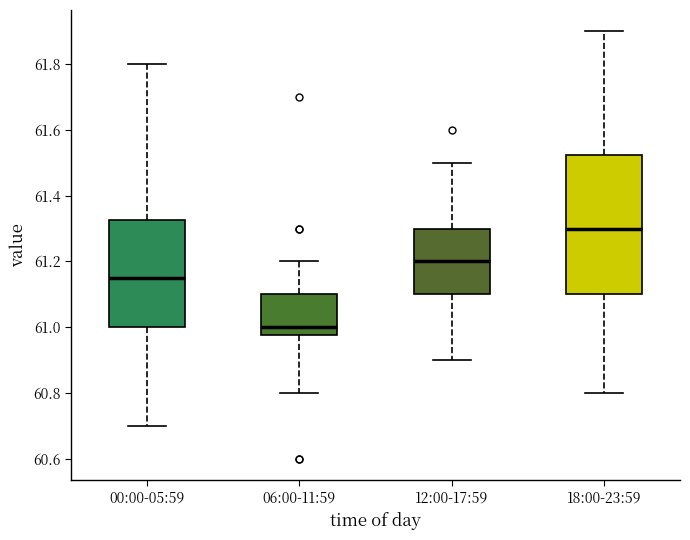

Which box is the tallest, from its lower edge to its upper edge?

18:00-23:59